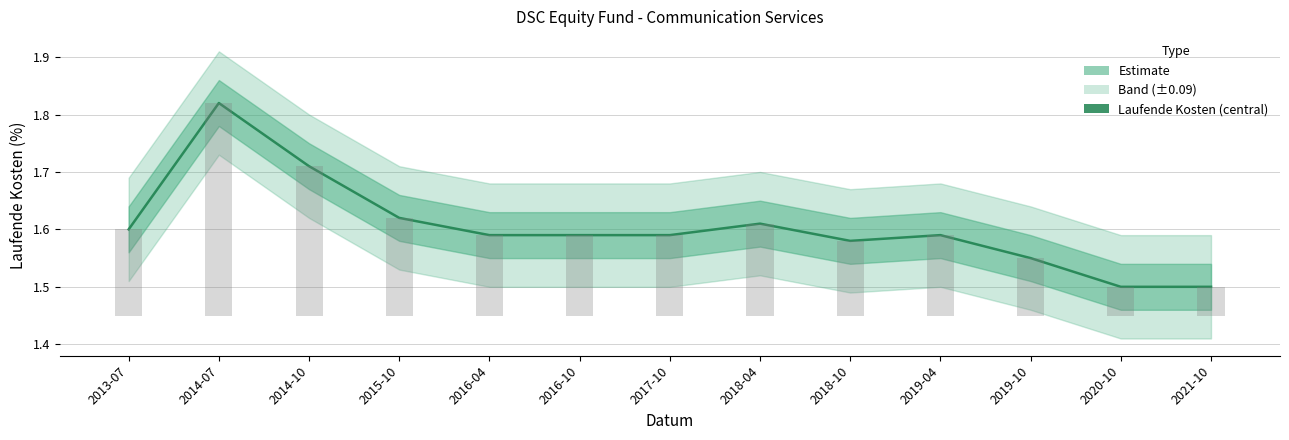

Rank the categories by value from lowest to highest.

2020-10, 2021-10, 2019-10, 2018-10, 2016-04, 2016-10, 2017-10, 2019-04, 2013-07, 2018-04, 2015-10, 2014-10, 2014-07